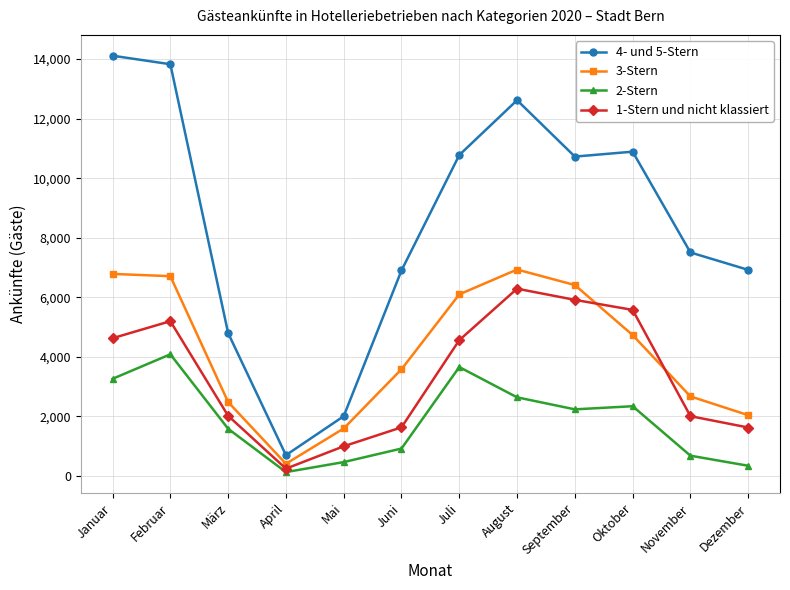

The value of 1-Stern und nicht klassiert at Dezember is 1629. True or false?

True